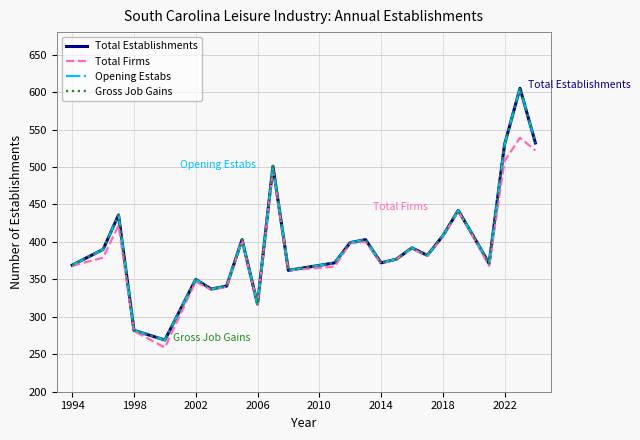

Is this an area chart (filled region under the line)?

No